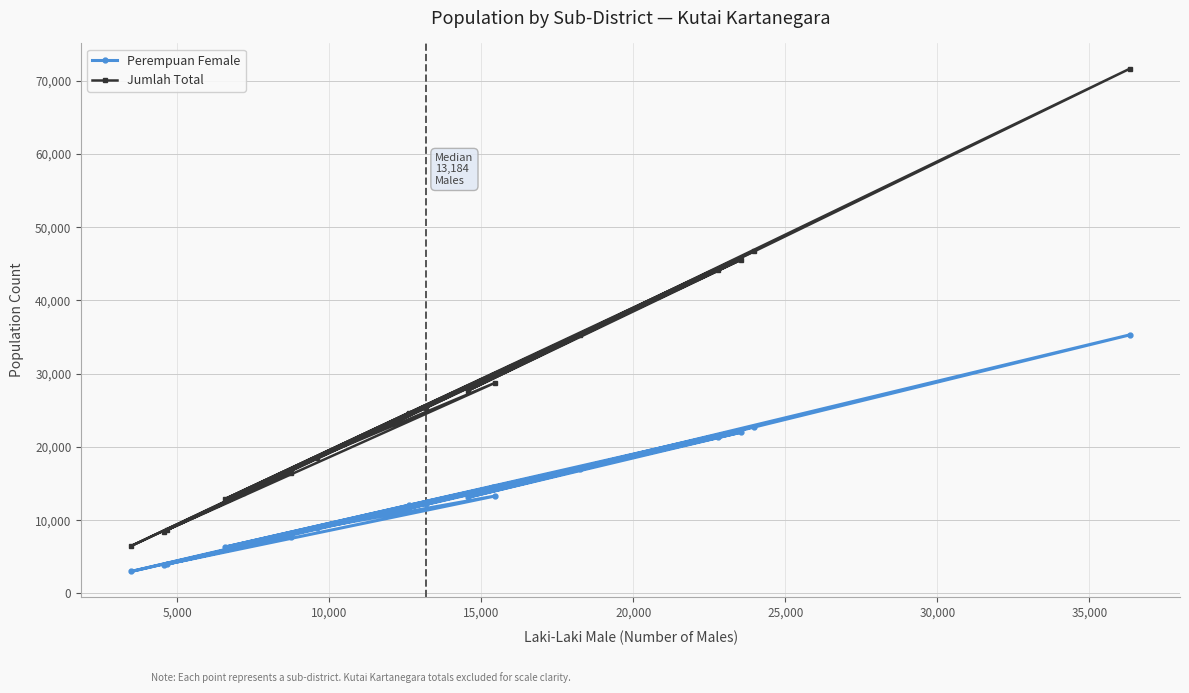

True or false: Perempuan Female and Jumlah Total cross at least once.

False